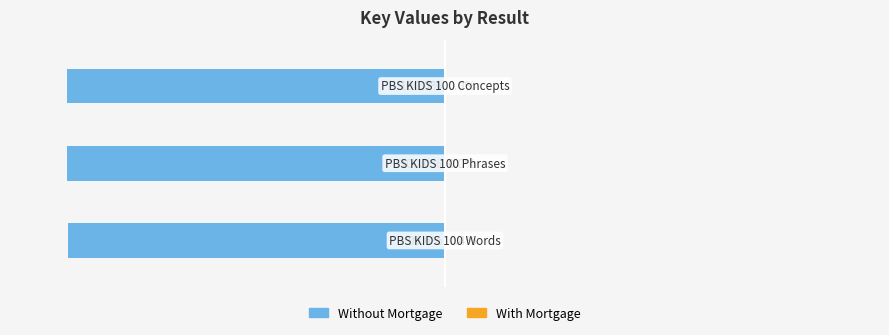

Reading left to right, what are all the values shown in this chart?

Without Mortgage: 0=-99.6	1=-100.0	2=-100.0
With Mortgage: 0=0.4	1=0.0	2=0.0